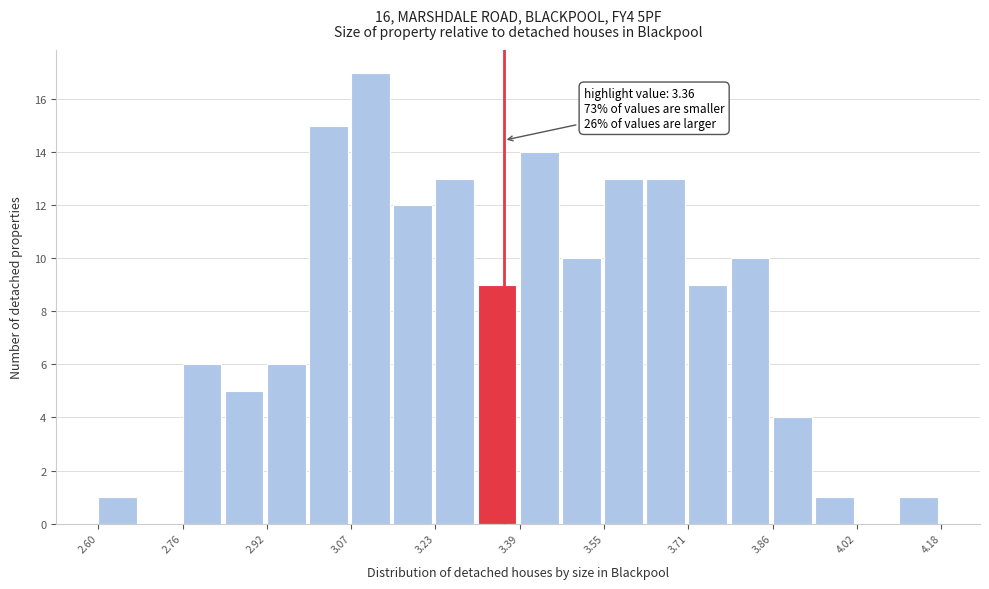

Around what value on the x-axis is the tallest bar? Give the approximate position of its centre, as read against the axis.

3.12